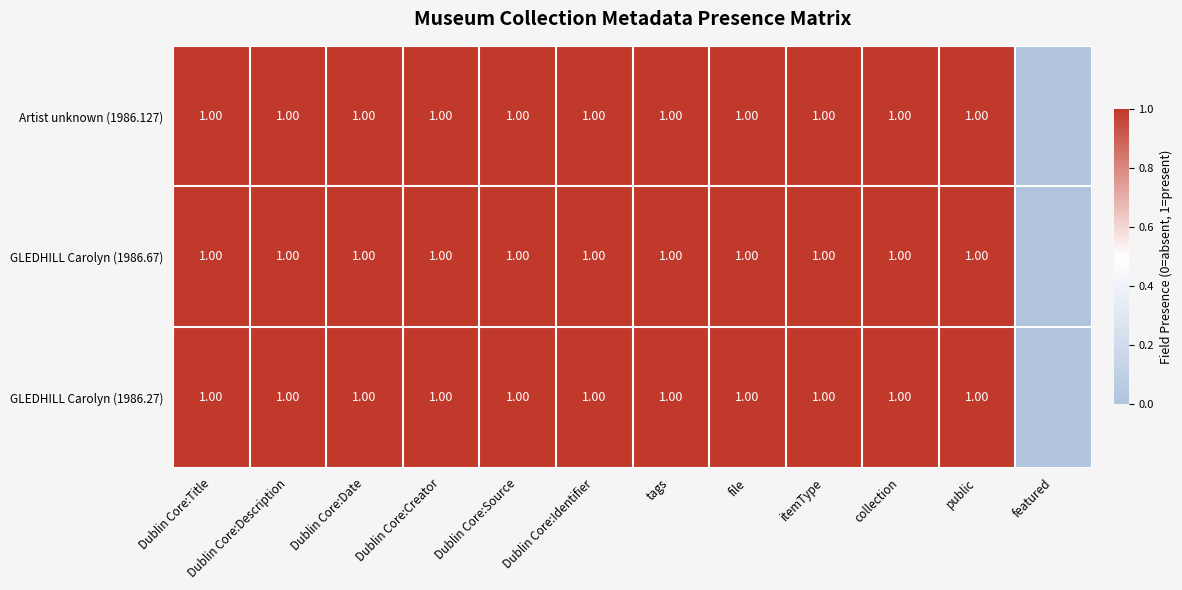

The GLEDHILL Carolyn (1986.67) series shows 1 at Dublin Core:Date. True or false?

True